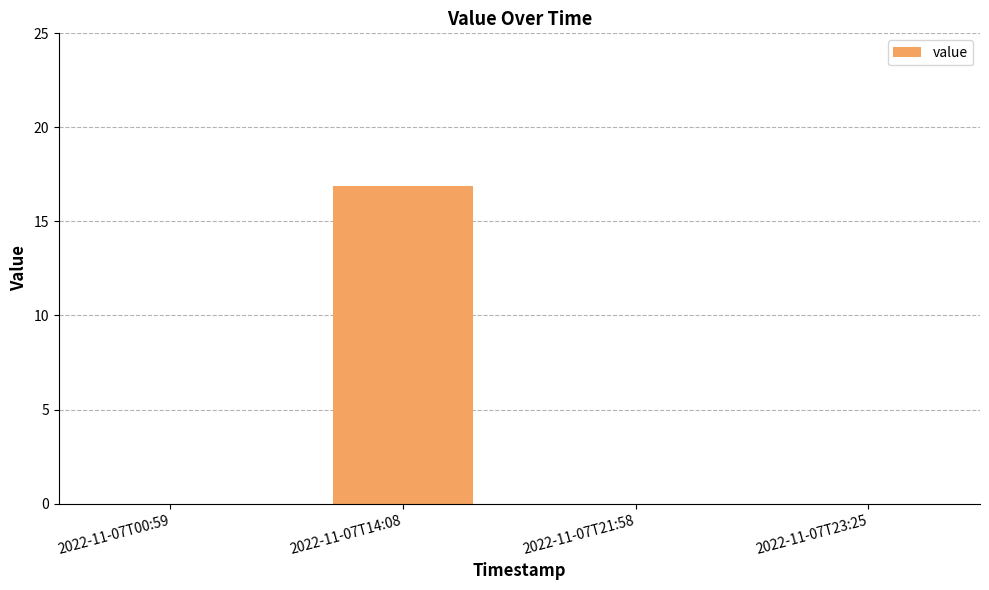

Between 2022-11-07T14:08 and 2022-11-07T23:25, which is larger?

2022-11-07T14:08